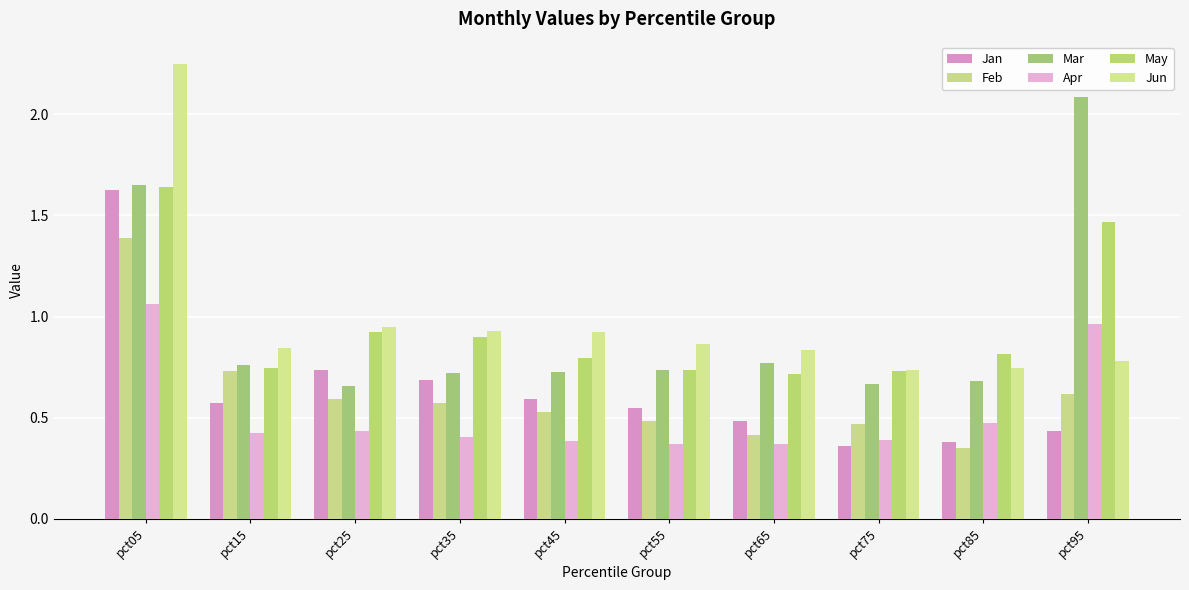

How many bars are there in total?

60